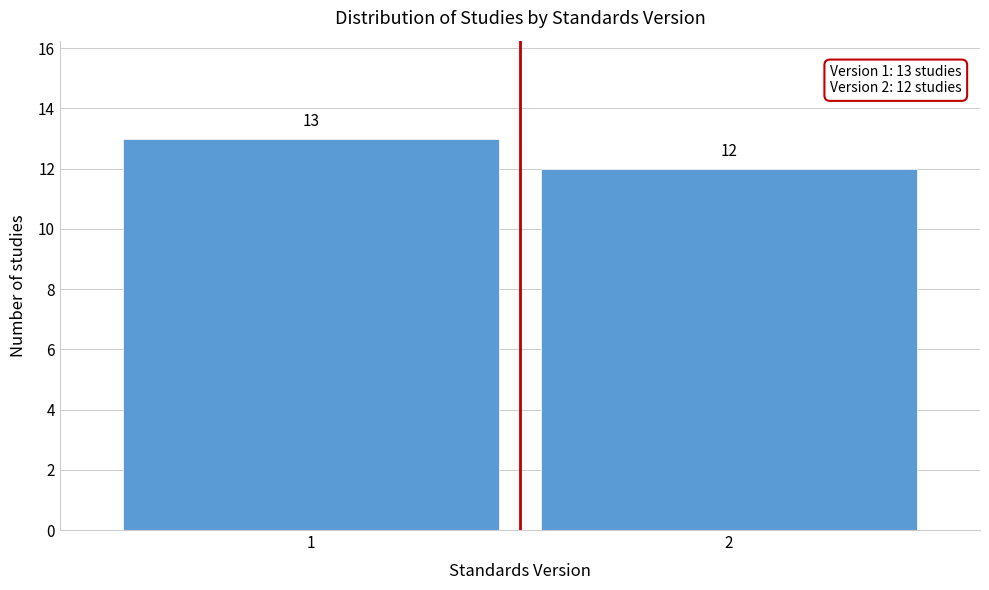

Reading right to left, transcribe all the data shown in this chart.

2=12	1=13